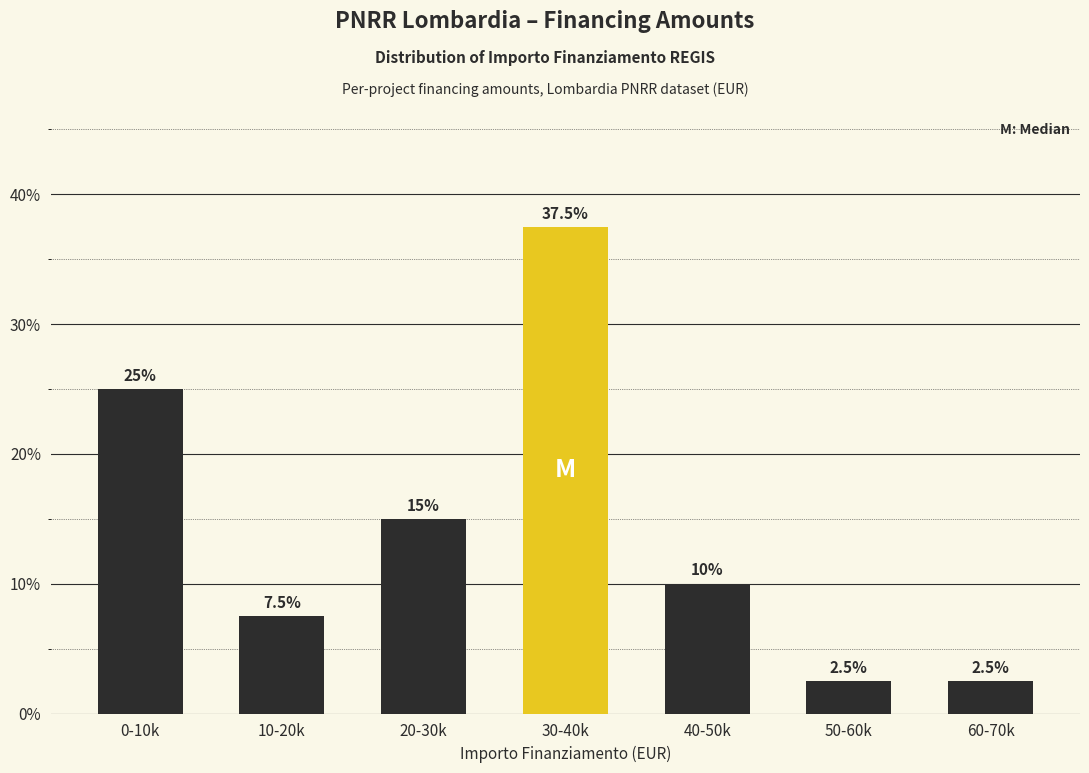

Reading right to left, transcribe all the data shown in this chart.

2.5	2.5	10.0	37.5	15.0	7.5	25.0